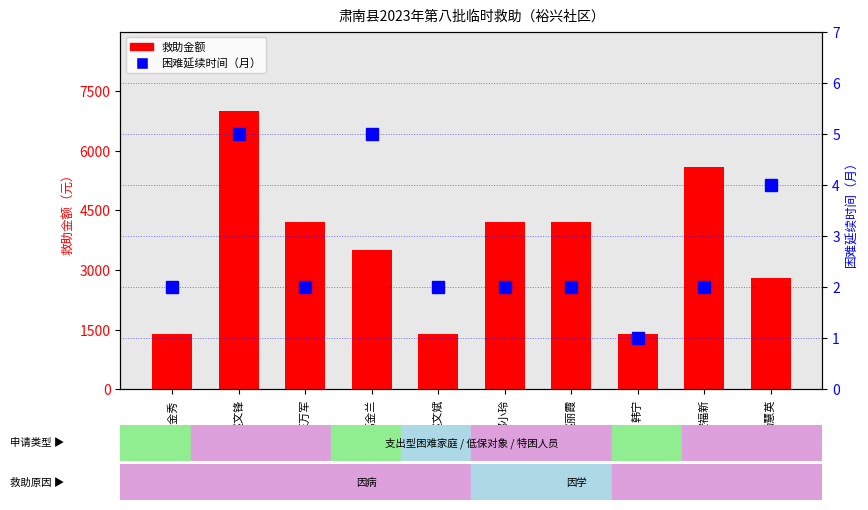

How many categories are shown in the chart?

10